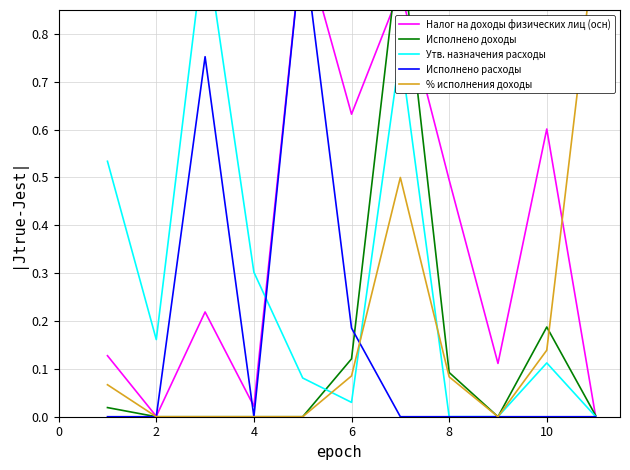

The Исполнено доходы series shows -0.6 at 4. True or false?

False